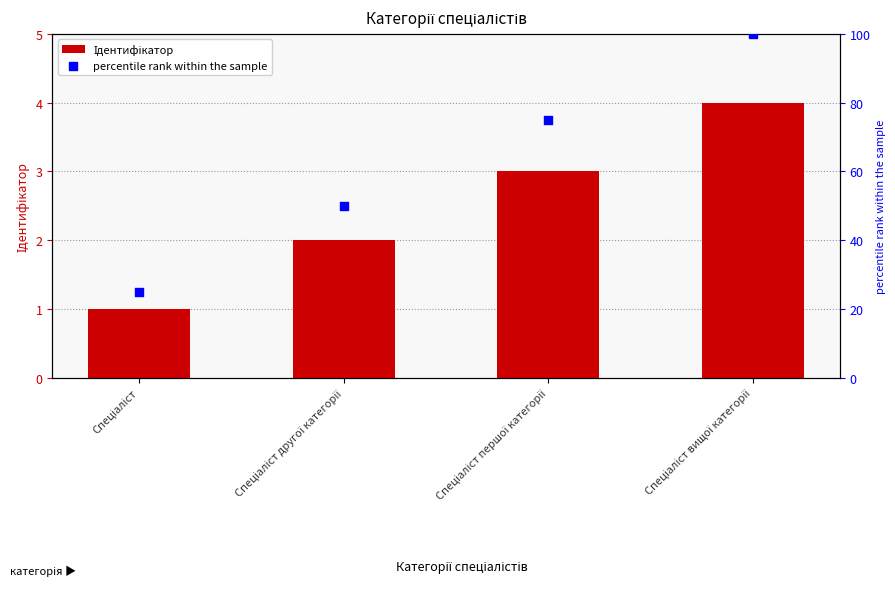

Which series has the widest spread of Y values?

percentile rank within the sample